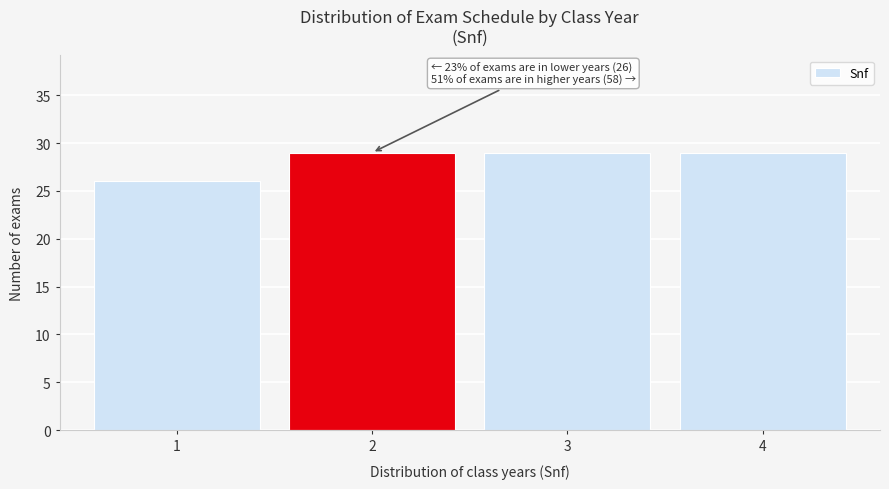

Reading right to left, transcribe all the data shown in this chart.

4=29	3=29	2=29	1=26